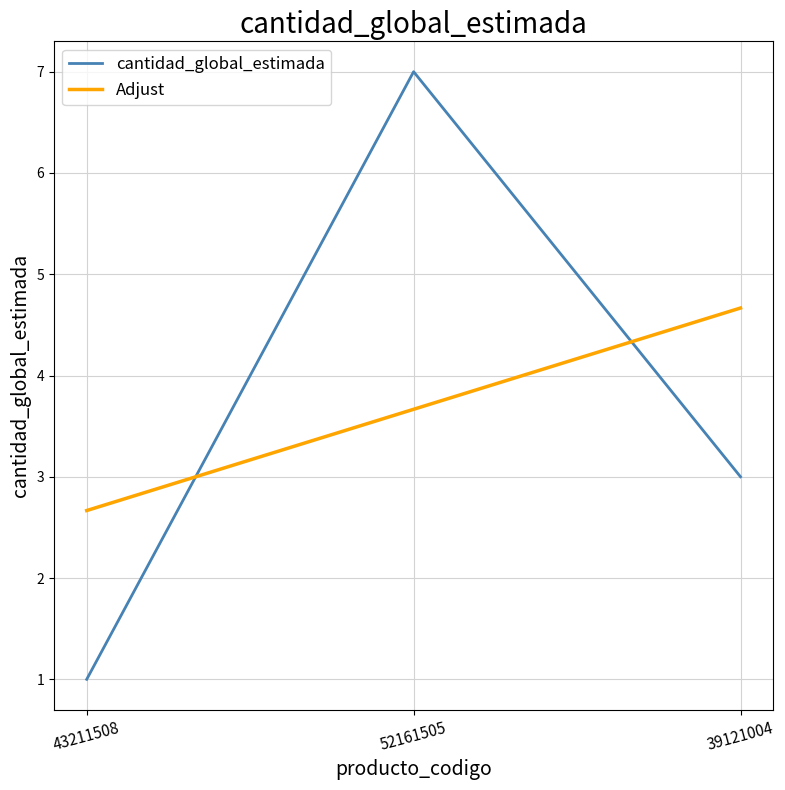

Reading left to right, what are all the values shown in this chart?

cantidad_global_estimada: 1.0	7.0	3.0
Adjust: 2.7	3.7	4.7